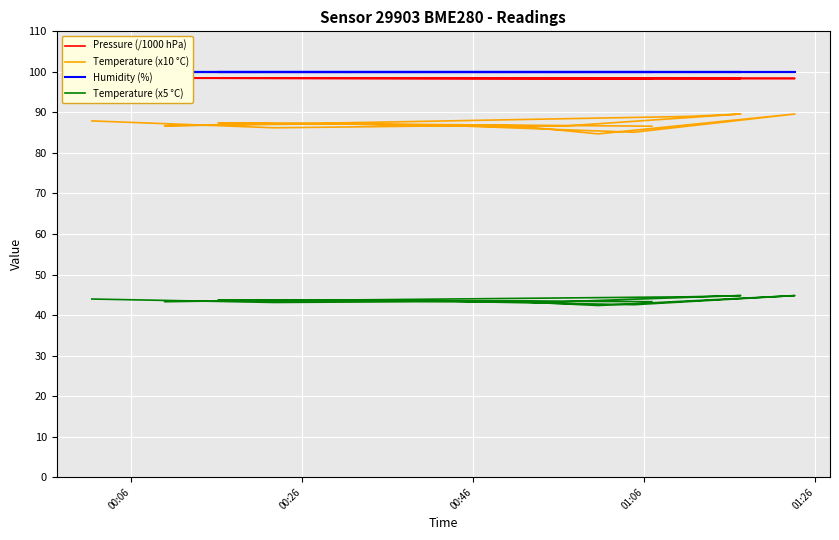

What are all the series names shown in the legend?

Pressure (/1000 hPa), Temperature (x10 °C), Humidity (%), Temperature (x5 °C)